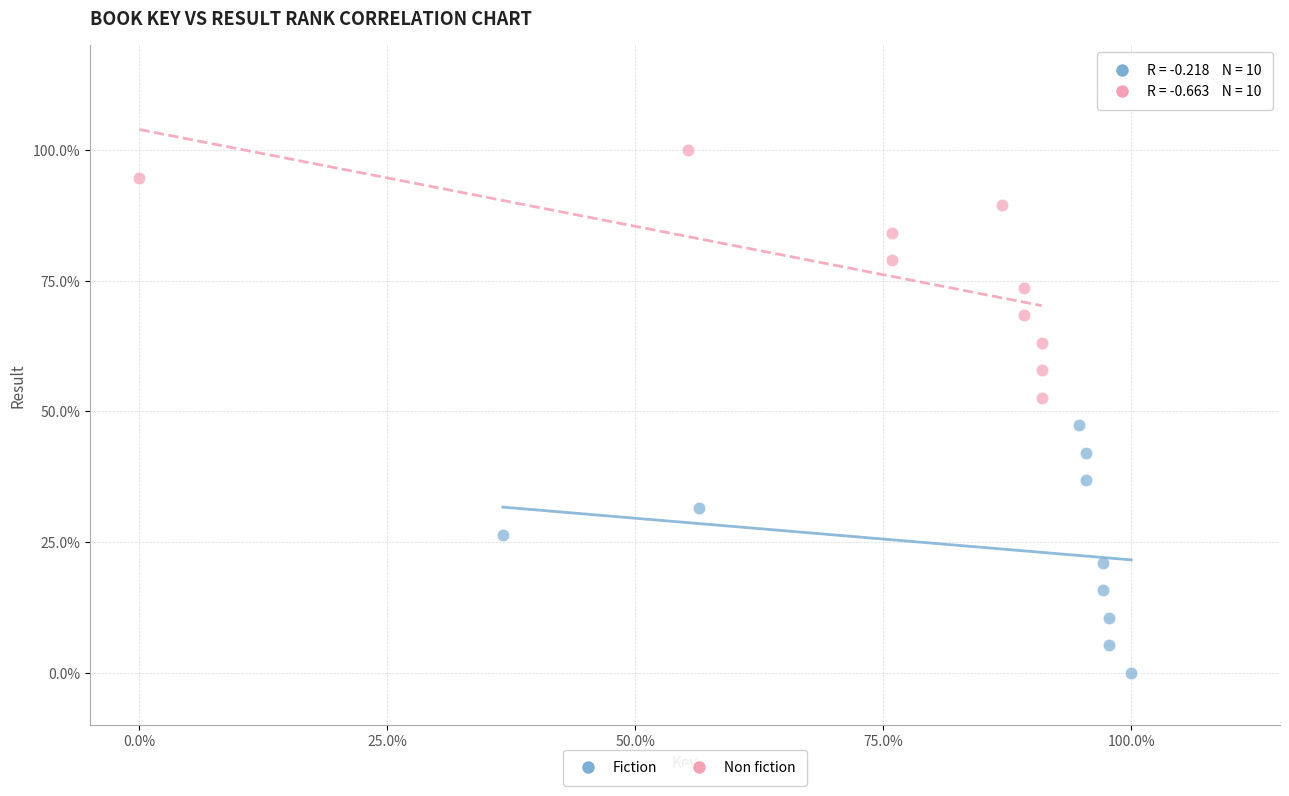

Which series contains the lowest Y value?

Fiction